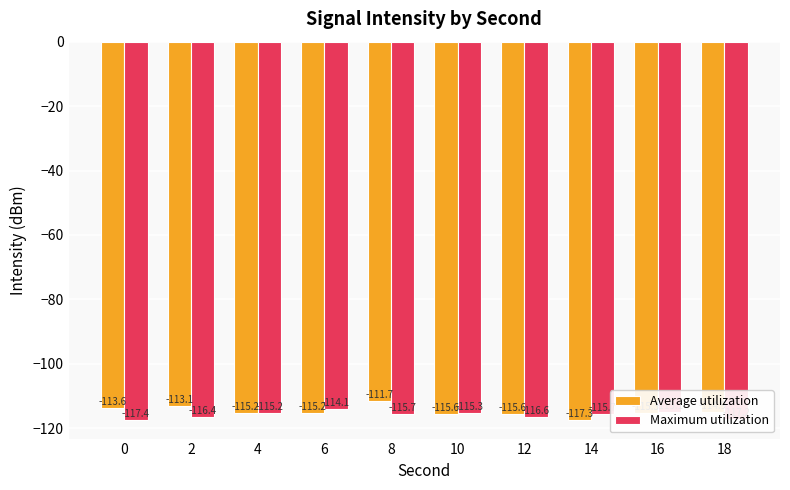

At which category is the sum across all series the highest?

8